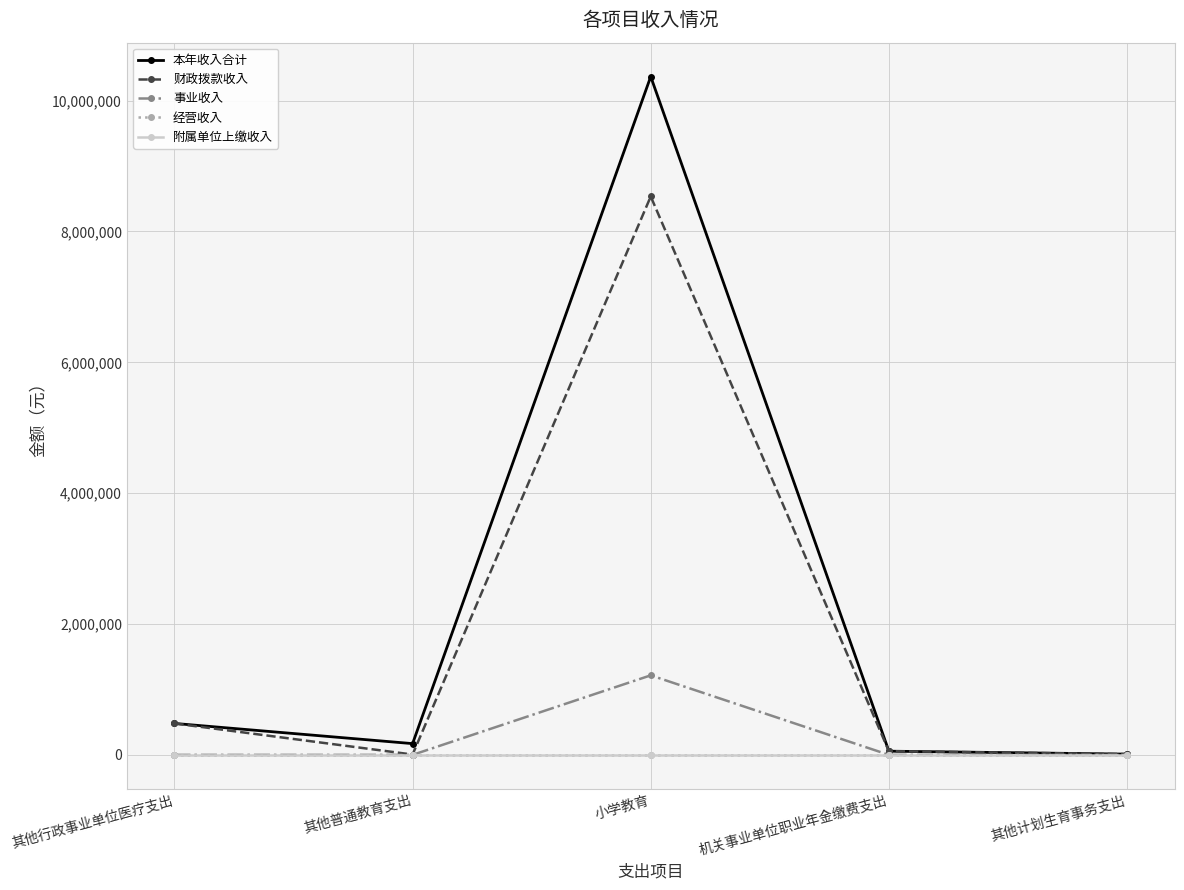

Reading left to right, extract all data points from this chart.

本年收入合计: 480564.0	171934.3	10367491.2	56463.8	11520.0
财政拨款收入: 480564.0	5000.0	8535063.9	56463.8	11520.0
事业收入: 0.0	0.0	1215593.1	0.0	0.0
经营收入: 0.0	0.0	0.0	0.0	0.0
附属单位上缴收入: 0.0	0.0	0.0	0.0	0.0